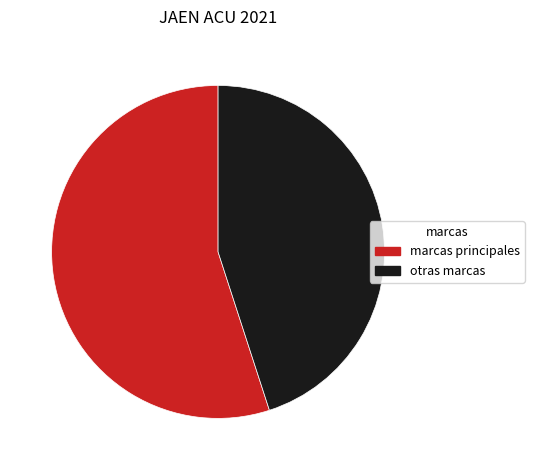

Approximately how many times larger is the value at marcas principales compared to otras marcas?

1.2